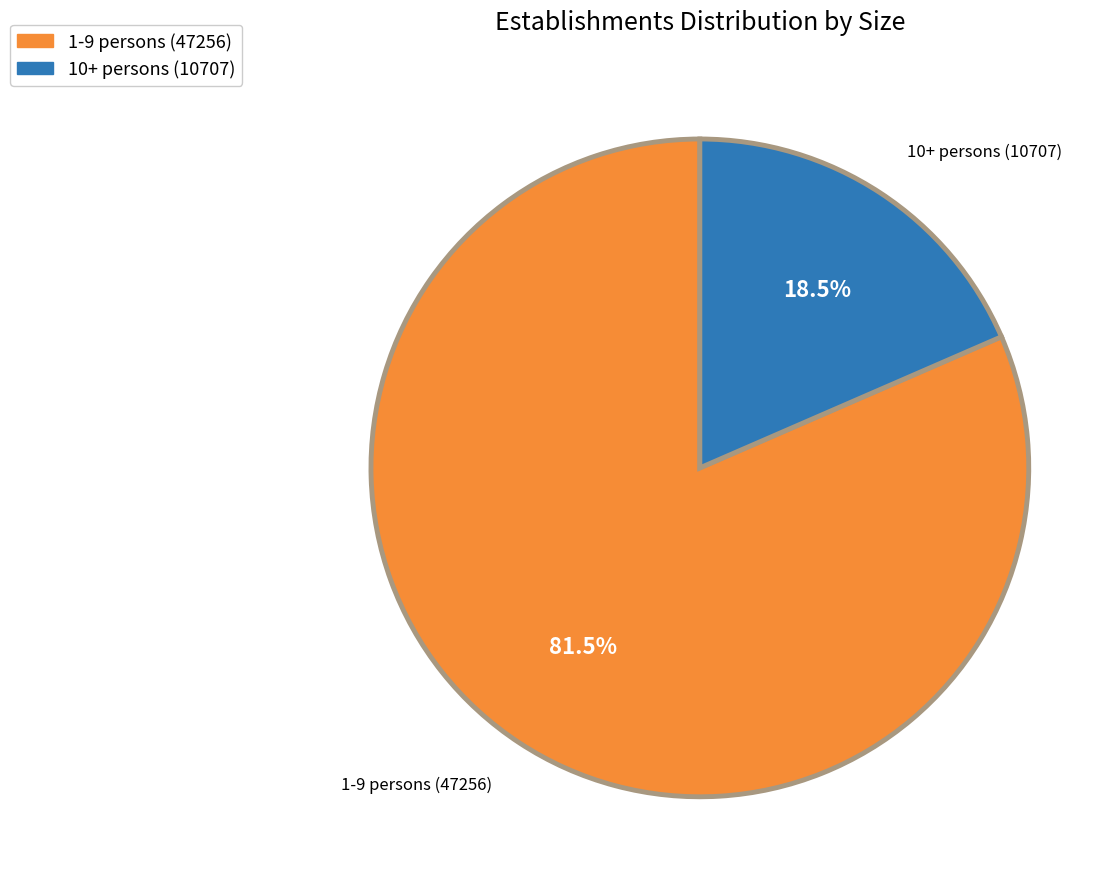

Which category has the biggest portion of the pie?

1-9 persons